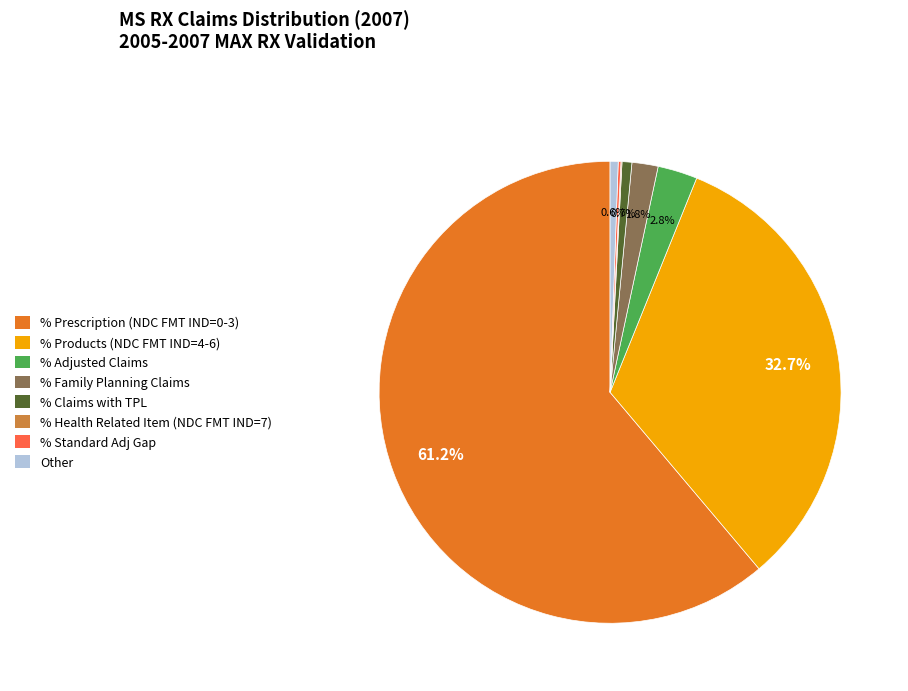

Does any single category account for the majority?

Yes